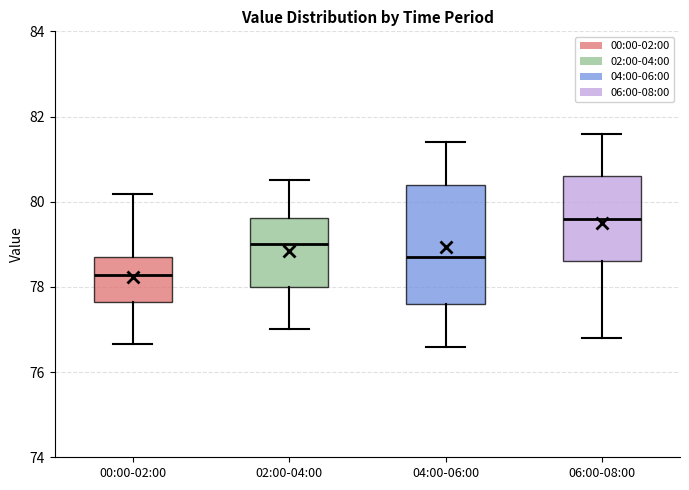

Reading left to right, read every box against the y-axis: the position of its median line, the range the box covers, and the ends of its whiskers. The values are not printed on the chart, so give them approximately, as read against the axis.

00:00-02:00: median 78.2, box 77.6 to 78.6, whiskers 76.6 to 80.2
02:00-04:00: median 79.0, box 78.0 to 79.6, whiskers 77.0 to 80.6
04:00-06:00: median 78.8, box 77.6 to 80.4, whiskers 76.6 to 81.4
06:00-08:00: median 79.6, box 78.6 to 80.6, whiskers 76.8 to 81.6